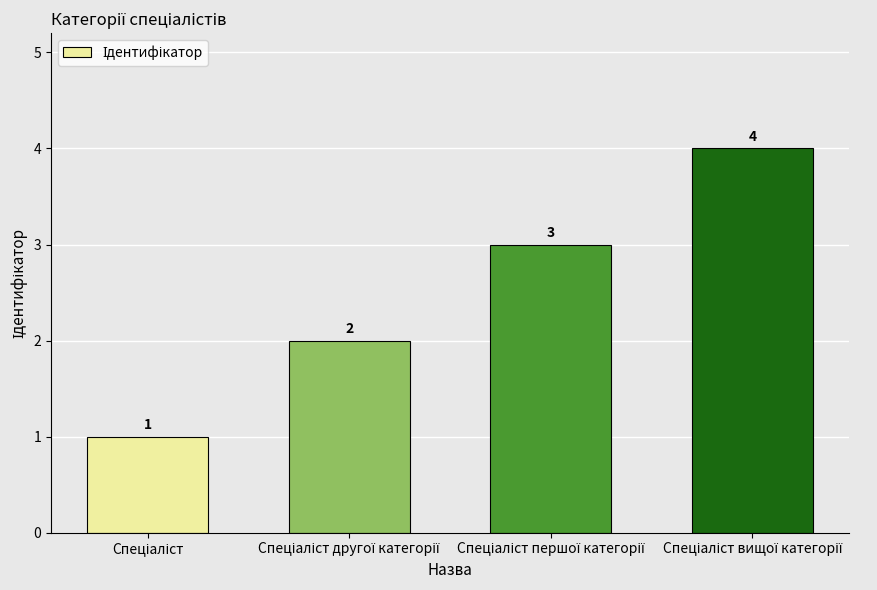

Does the chart contain stacked bars?

No